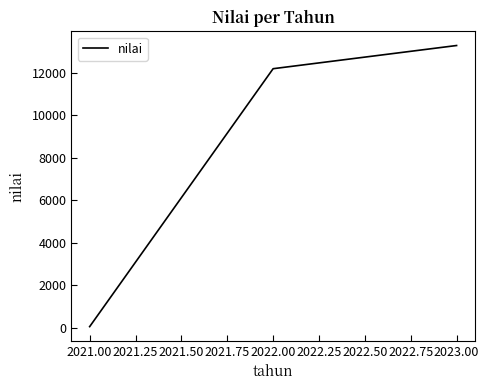

Which has a higher value, 2023.00 or 2022.00?

2023.00